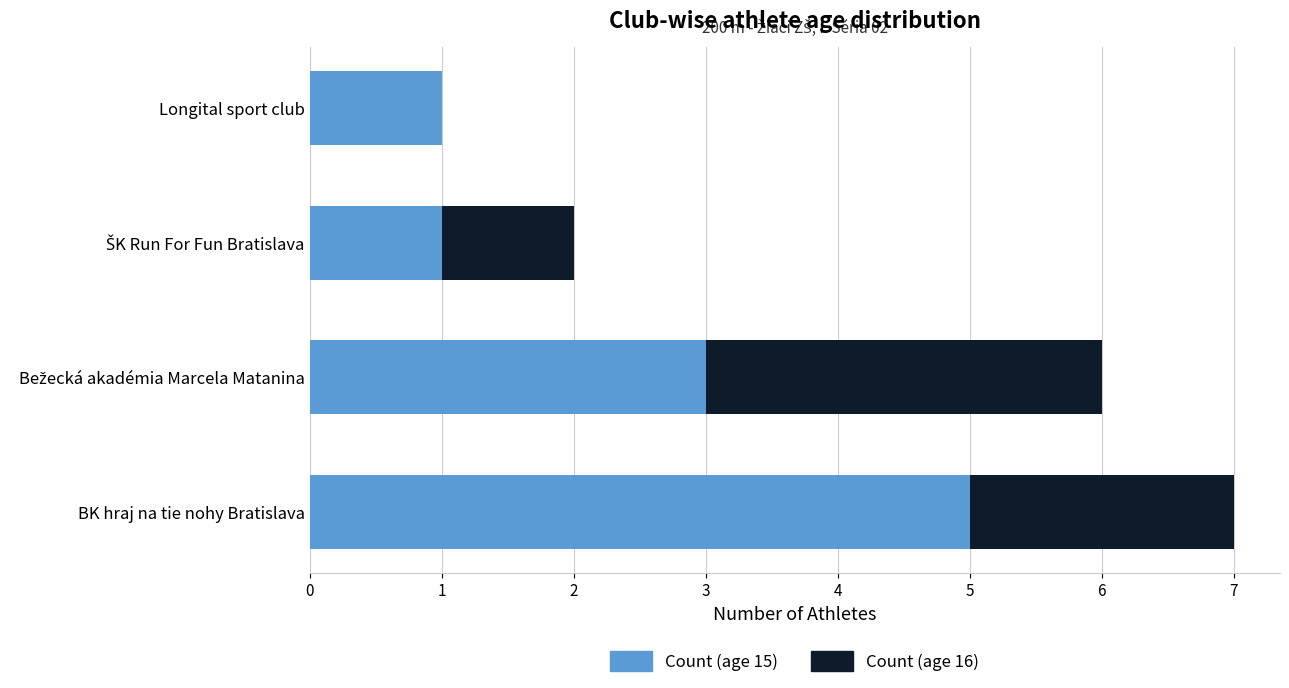

Is it true that Count (age 15) equals 1 at BK hraj na tie nohy Bratislava?

False